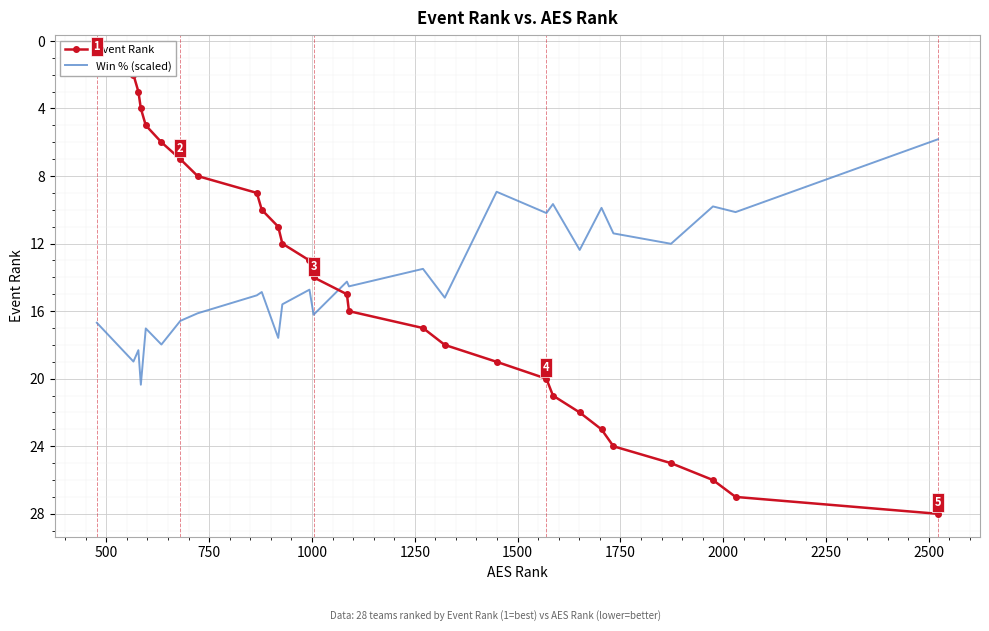

True or false: Win % (scaled) and Event Rank cross at least once.

True